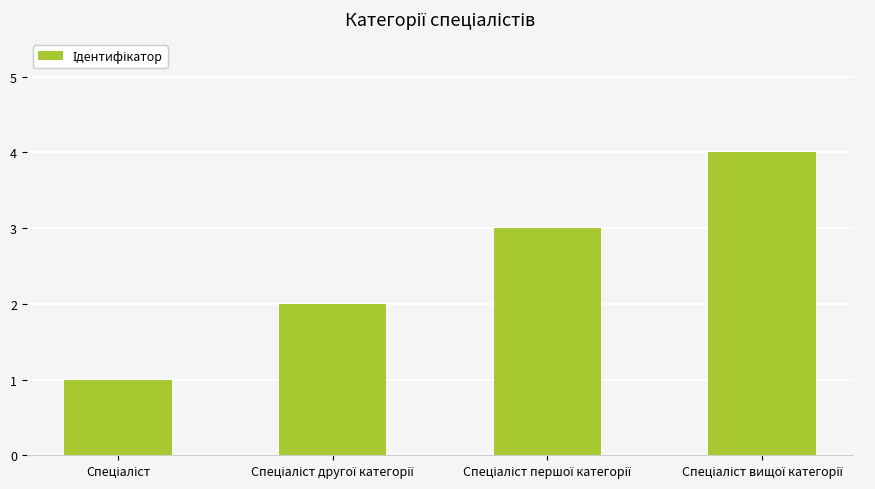

What is the sum of all values?

10